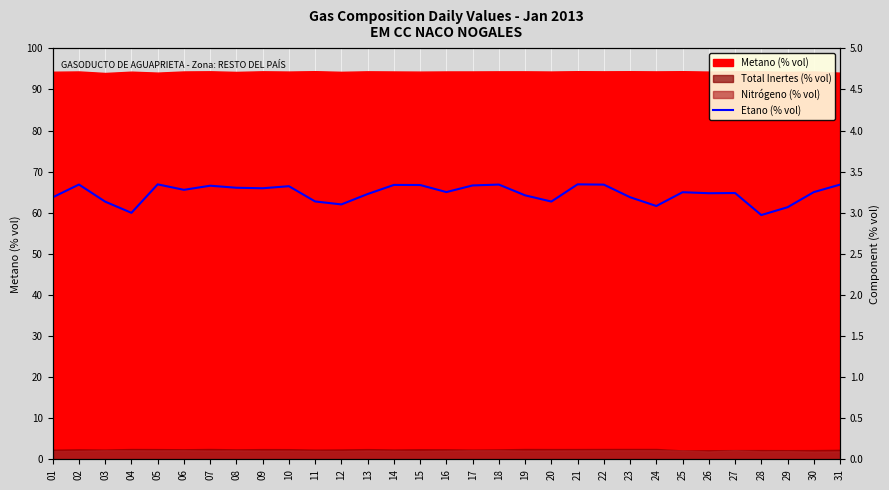

Where does the data first go above 3?

01